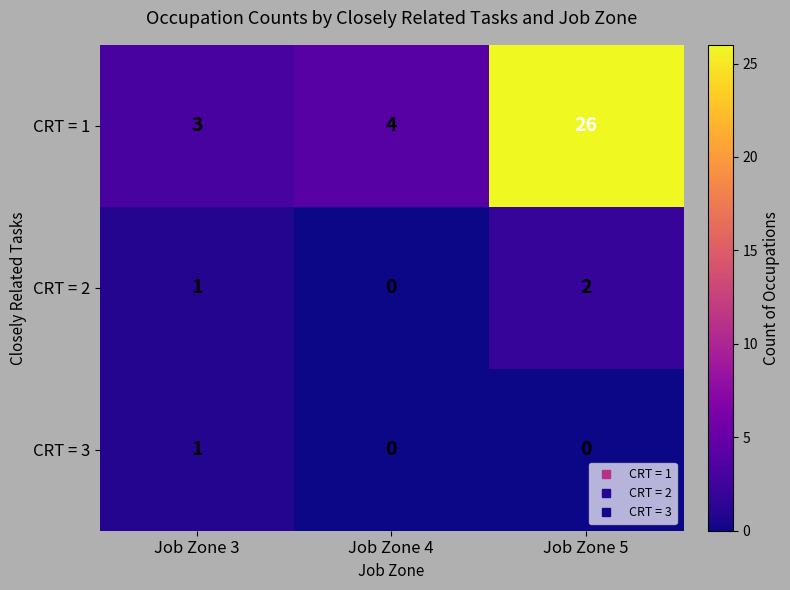

Which label corresponds to the largest value in the chart?

Job Zone 5